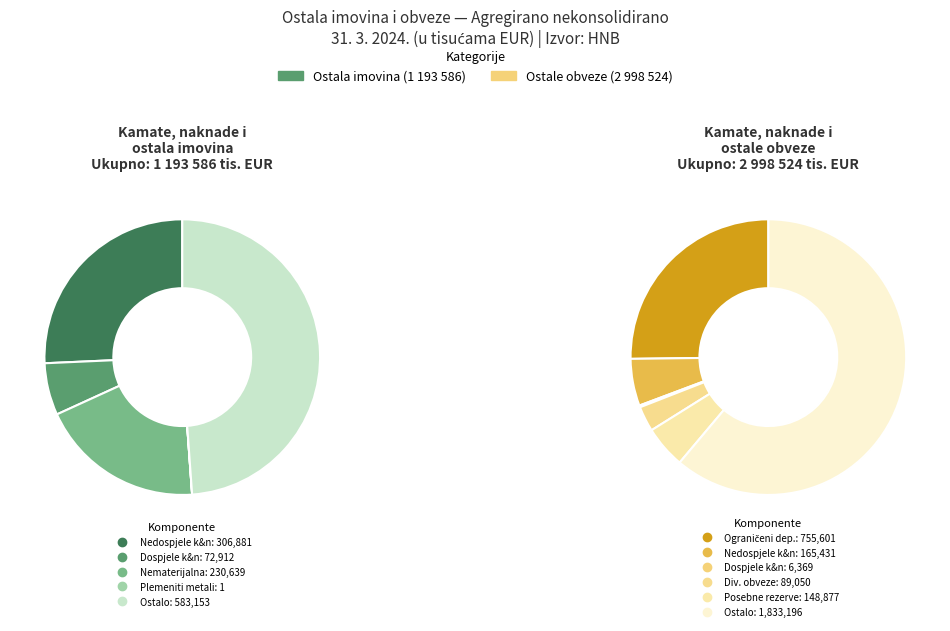

Is Ostalo (imovina) the majority of the pie?

No